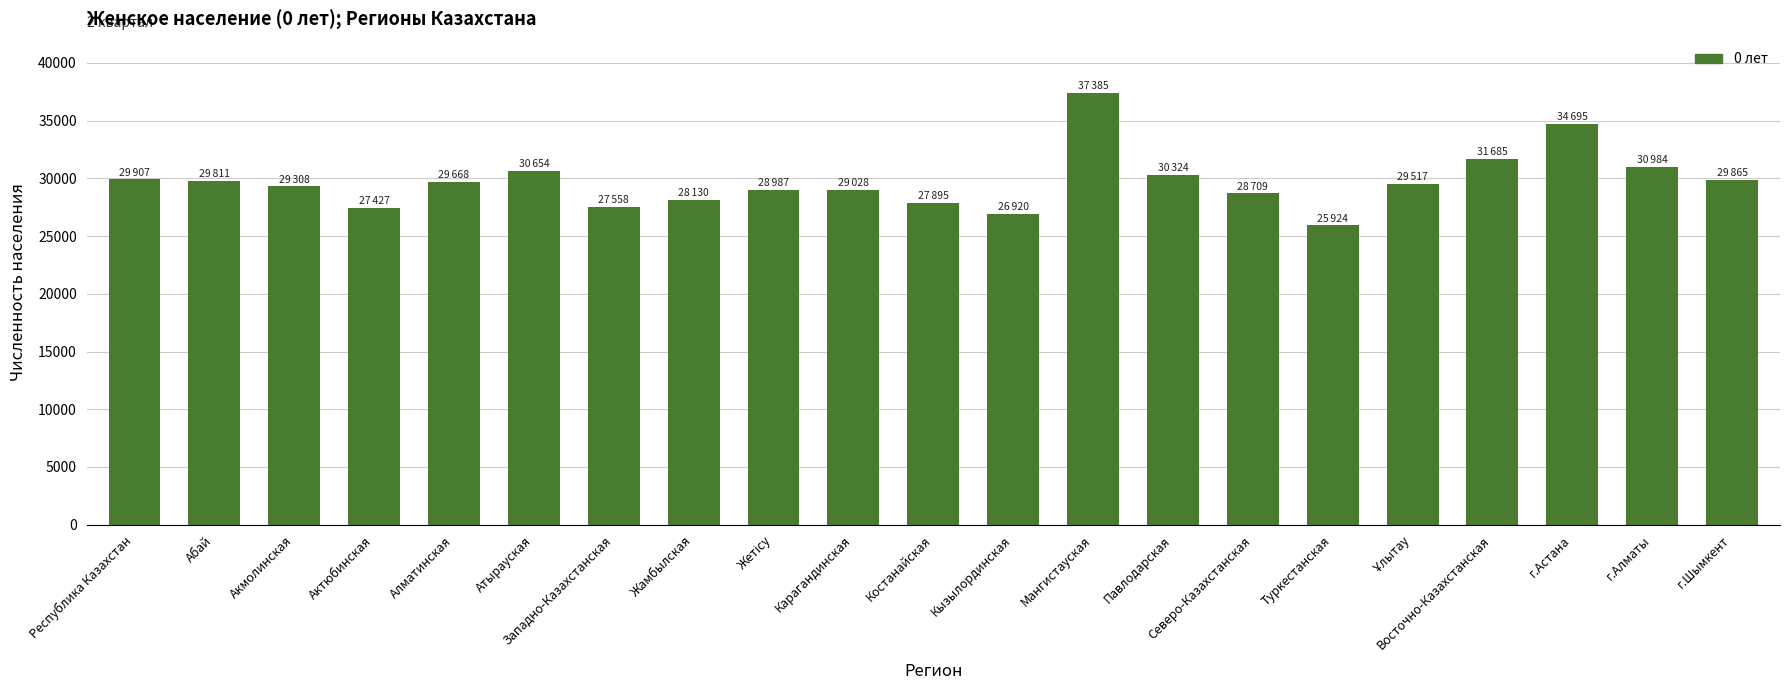

Which has a higher value, Мангистауская or Атырауская?

Мангистауская